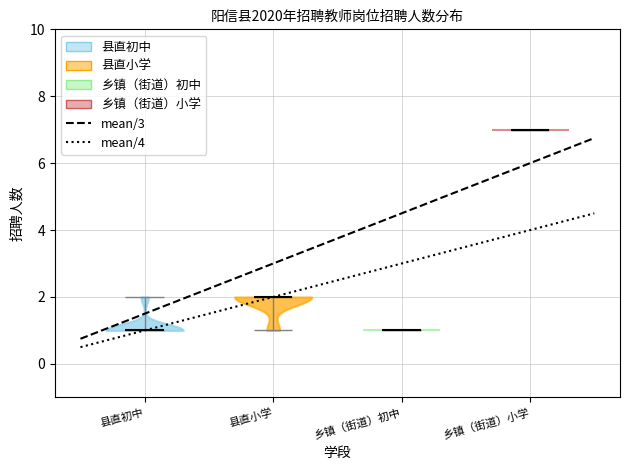

Which violin has the highest median line?

乡镇（街道）小学